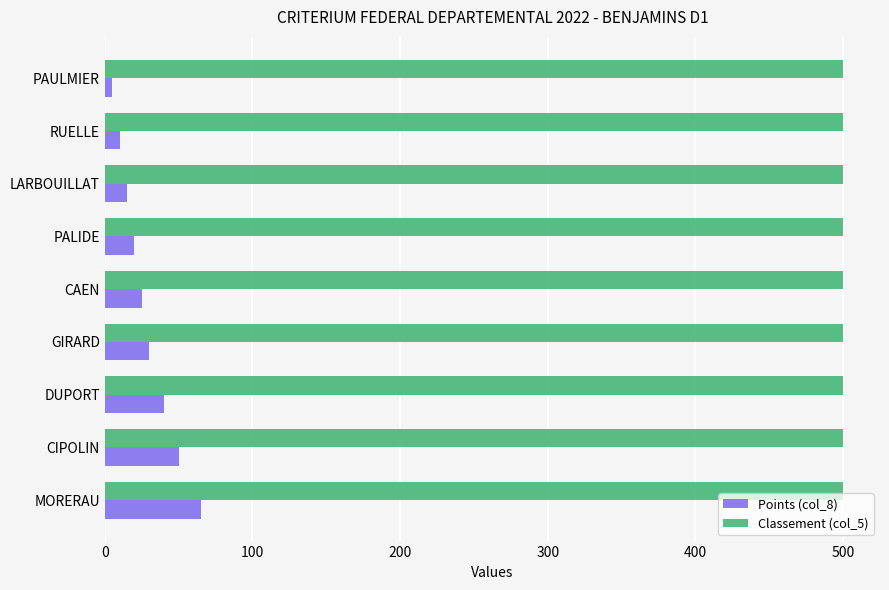

How many categories are shown in the chart?

9